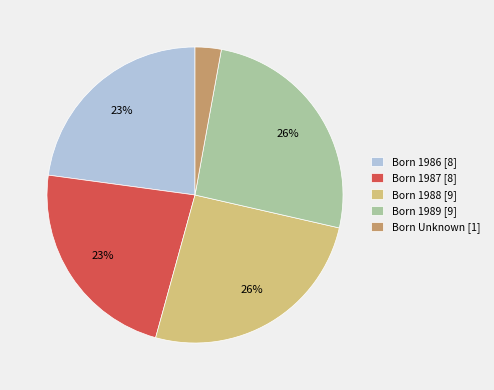

Is there any slice that represents more than half of the pie?

No